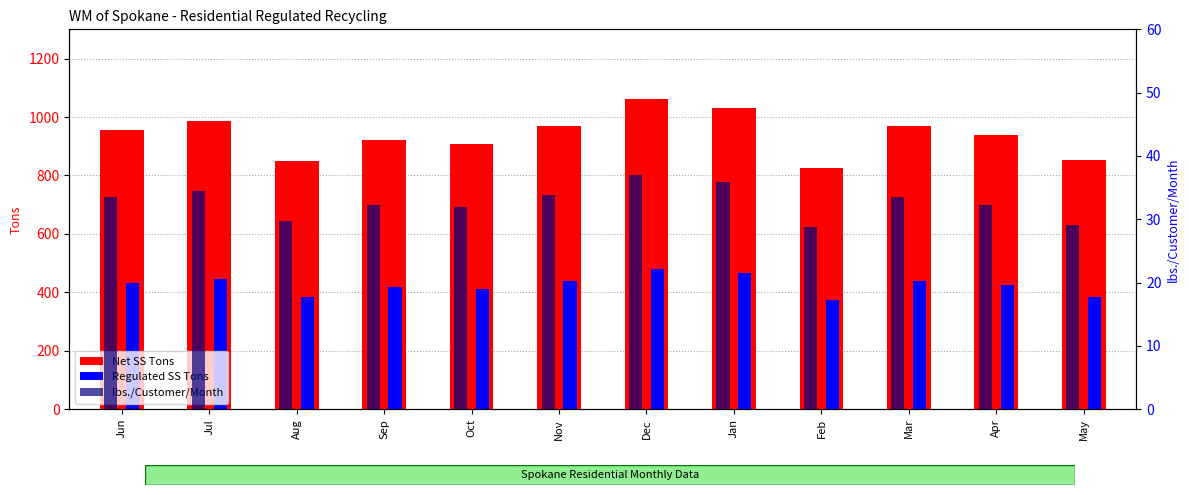

Which category has the lowest value in the lbs./Customer/Month series?

Feb